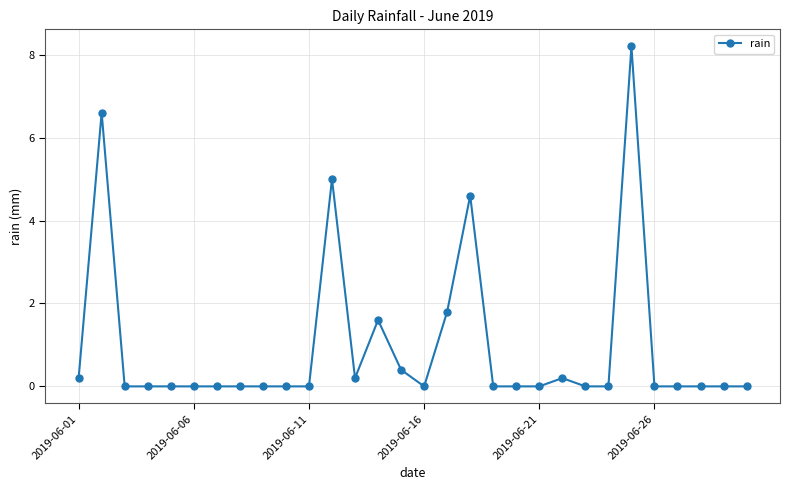

What is the difference between the maximum and minimum values?

8.2